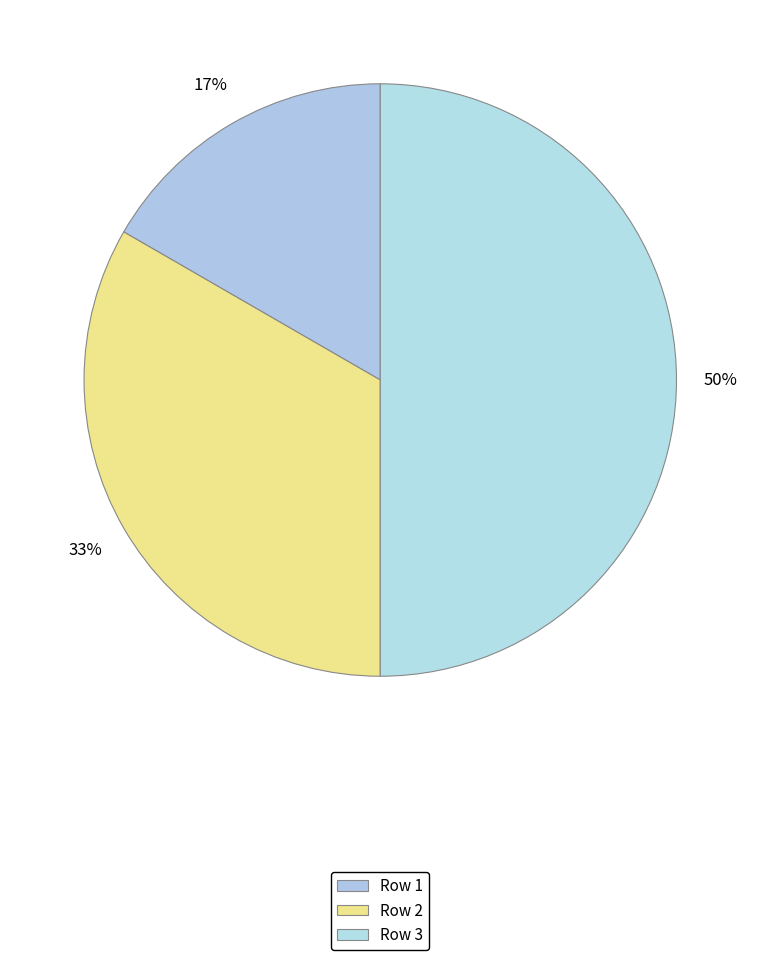

Is the sum of Row 1 and Row 2 greater than half?

No